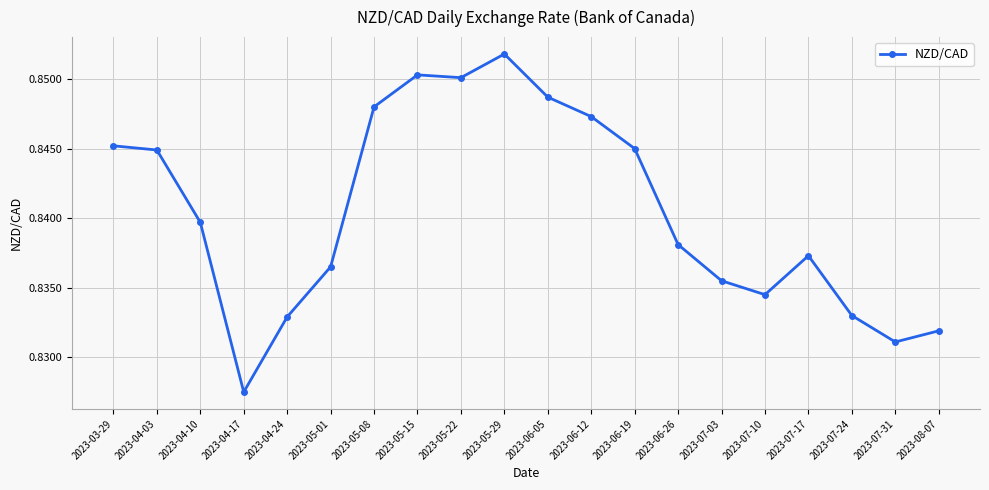

True or false: there are more than 0 points higher than both neighbors.

True